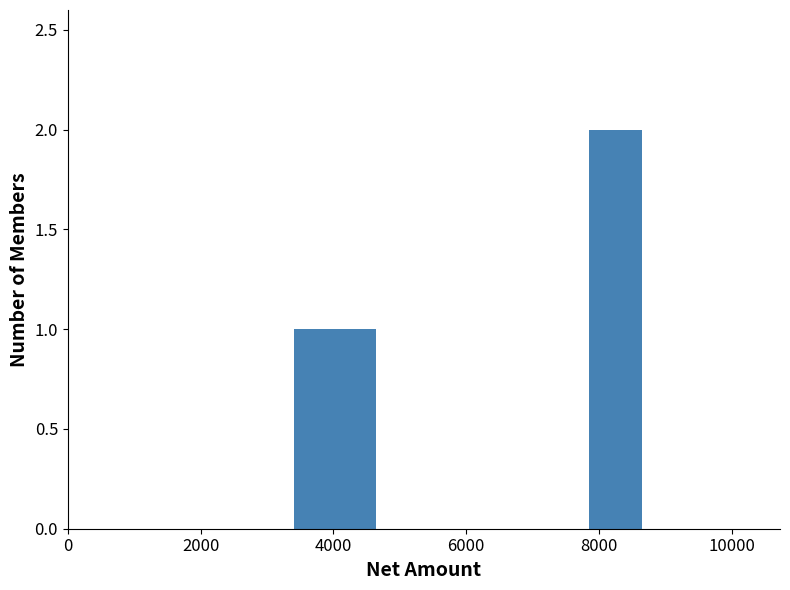

What is the difference between the maximum and second lowest values?

1